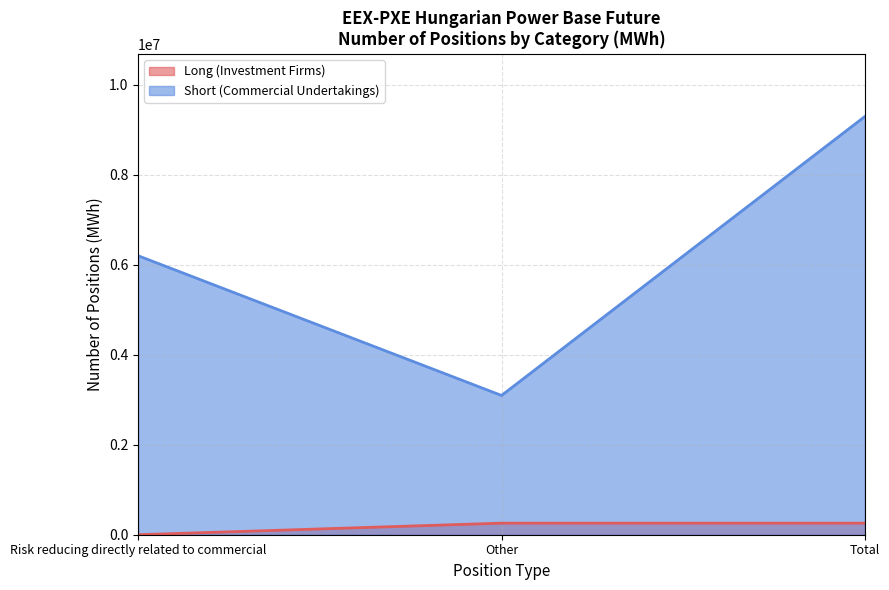

Reading left to right, extract all data points from this chart.

Long (Investment Firms): Risk reducing directly related to commercial=0	Other=257138	Total=257138
Short (Commercial Undertakings): Risk reducing directly related to commercial=6200227	Other=3095582	Total=9295809